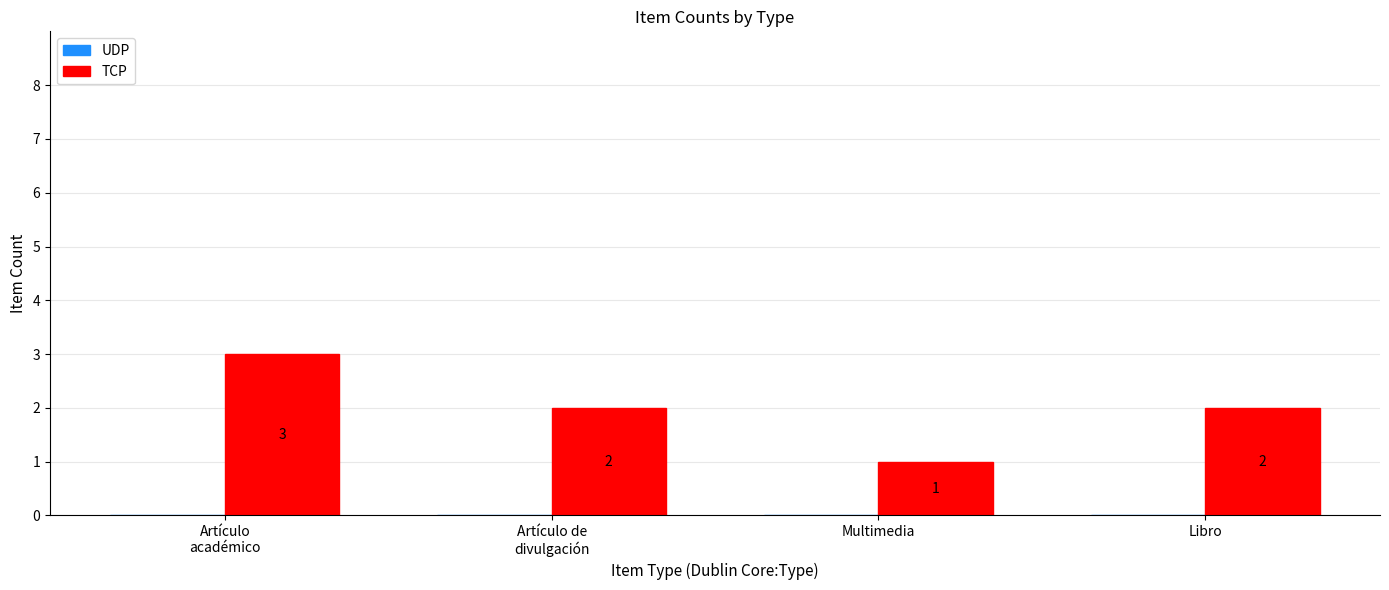

Are the bars horizontal?

No